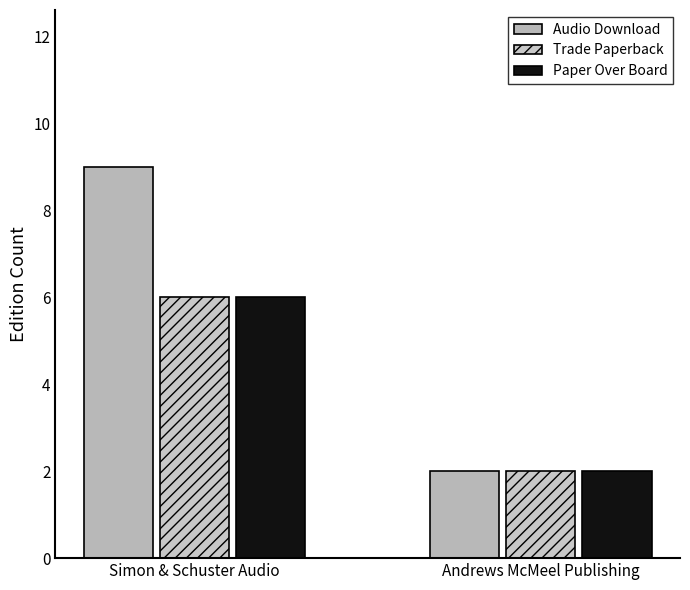

How many data points does each series have?

2